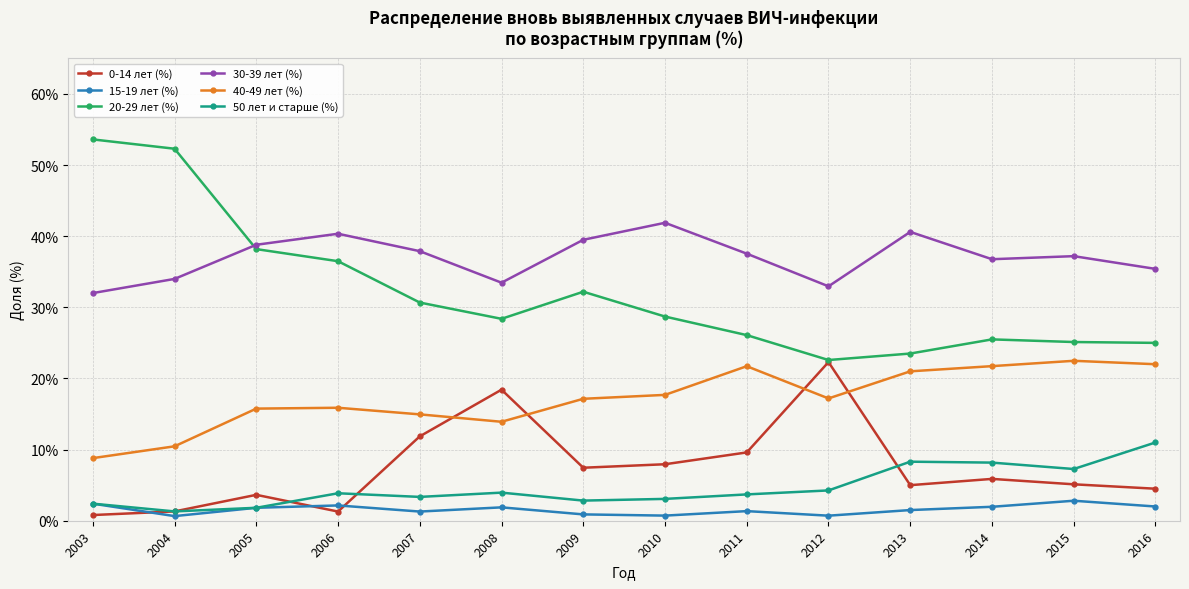

Which series has the largest range (max minus min)?

20-29 лет (%)